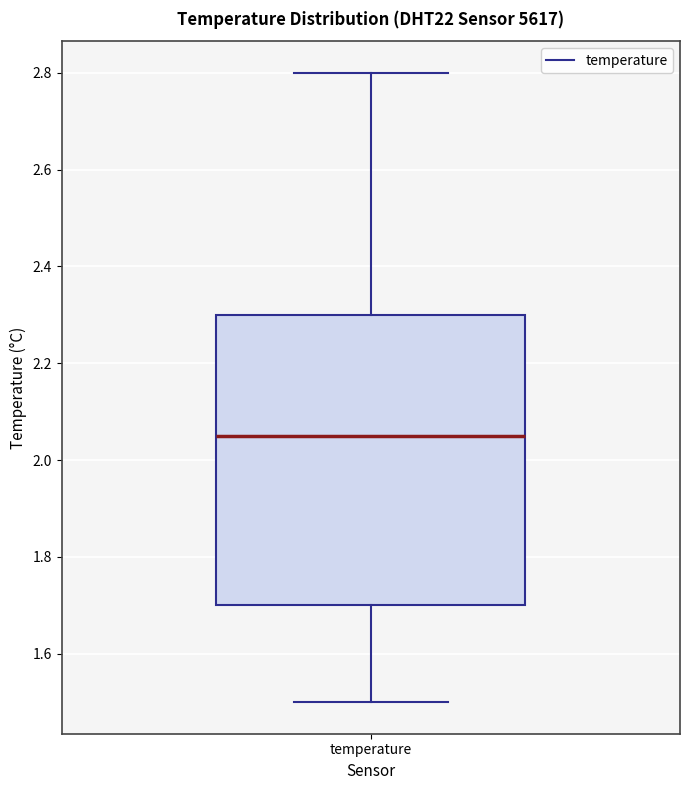

Transcribe this box plot: give where the median line is, the range the box spans, and where the two whiskers end, as read against the y-axis. The values are not printed on the chart, so give them approximately, as read against the axis.

median 2.06, box 1.70 to 2.30, whiskers 1.50 to 2.80